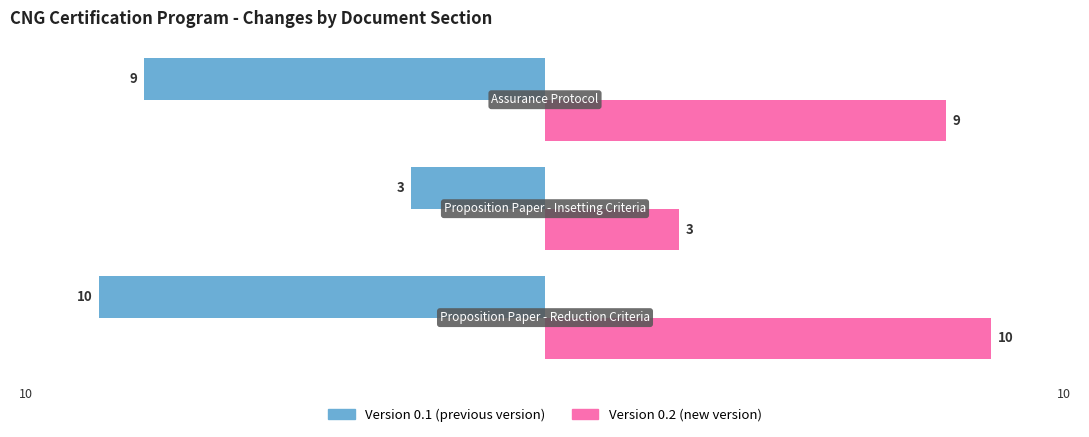

What is the minimum value shown in the chart?

-10